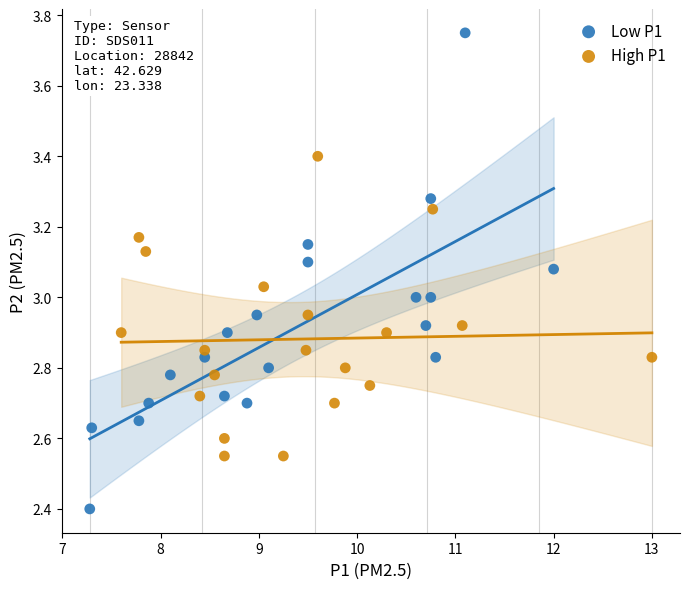

Which series has the widest spread of Y values?

Low P1